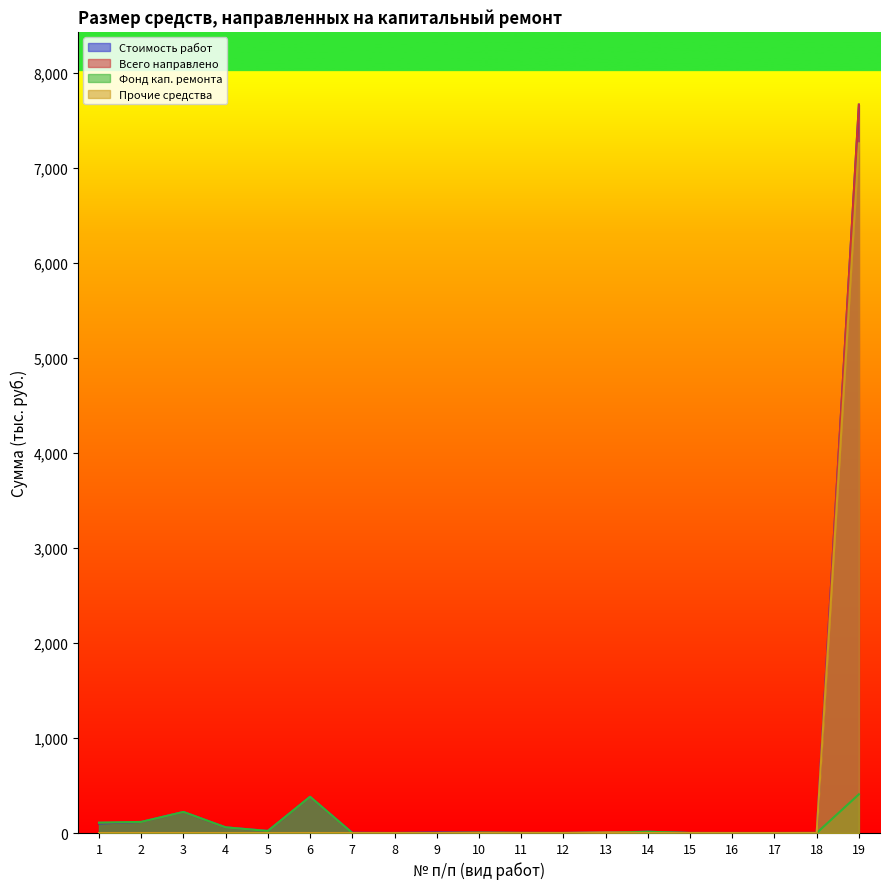

How many values in the Стоимость работ series are below 5?

9